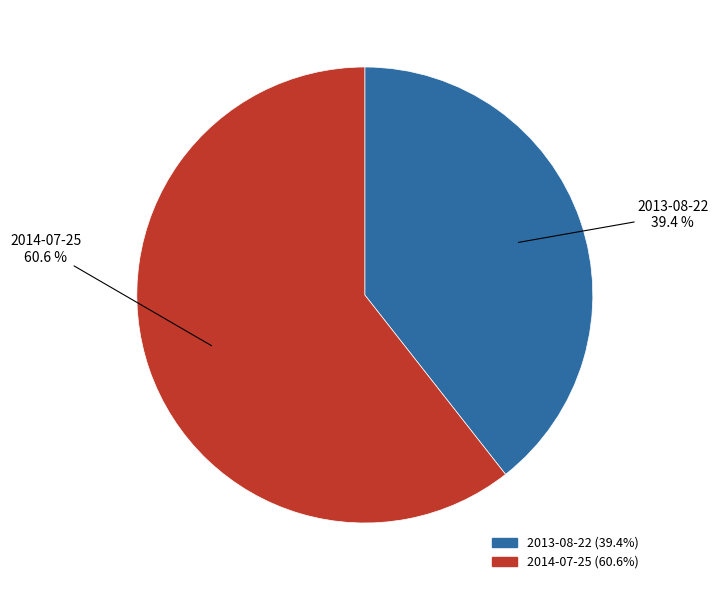

How many segments does this pie chart have?

2